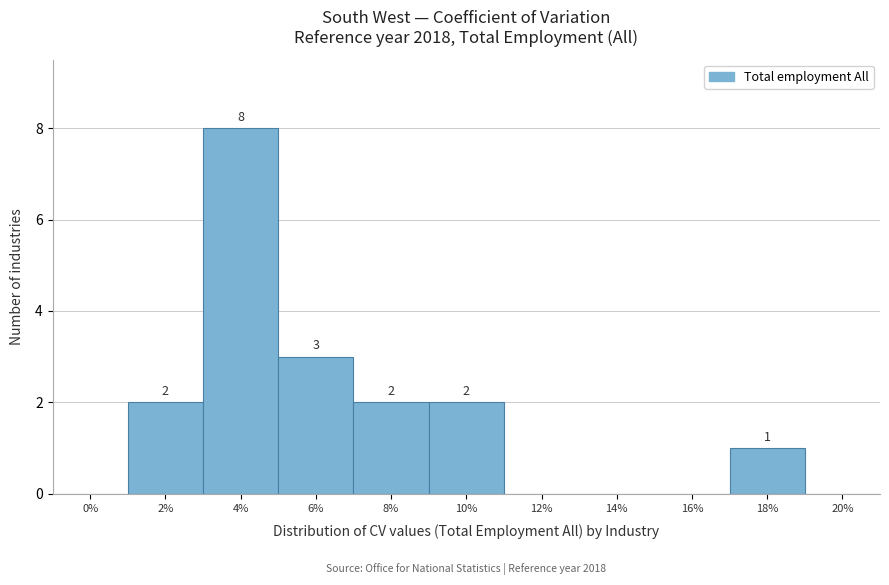

Reading left to right, extract all data points from this chart.

0%=0	2%=2	4%=8	6%=3	8%=2	10%=2	12%=0	14%=0	16%=0	18%=1	20%=0